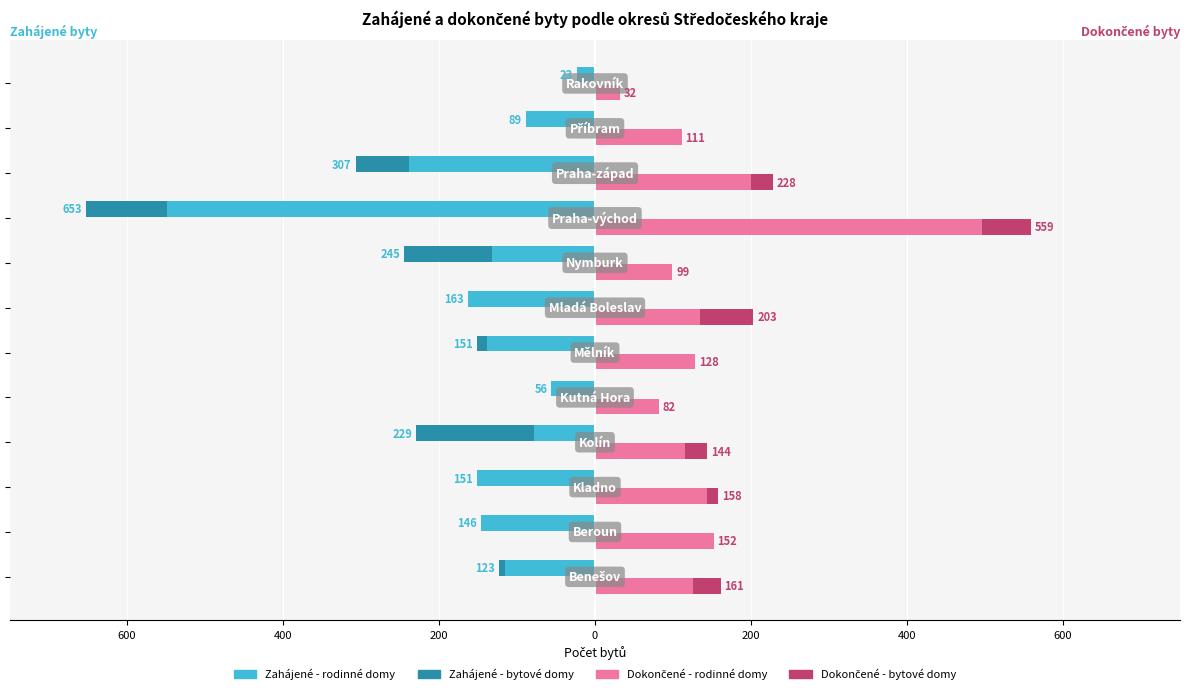

The Dokončené - bytové domy series shows -27 at 600. True or false?

False